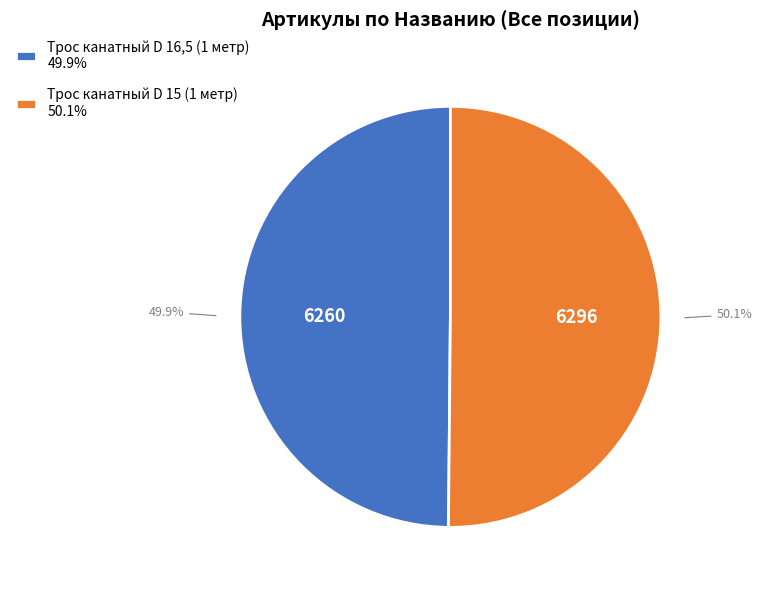

What percentage is the Трос канатный D 15 (1 метр) slice, to the nearest percent?

50%